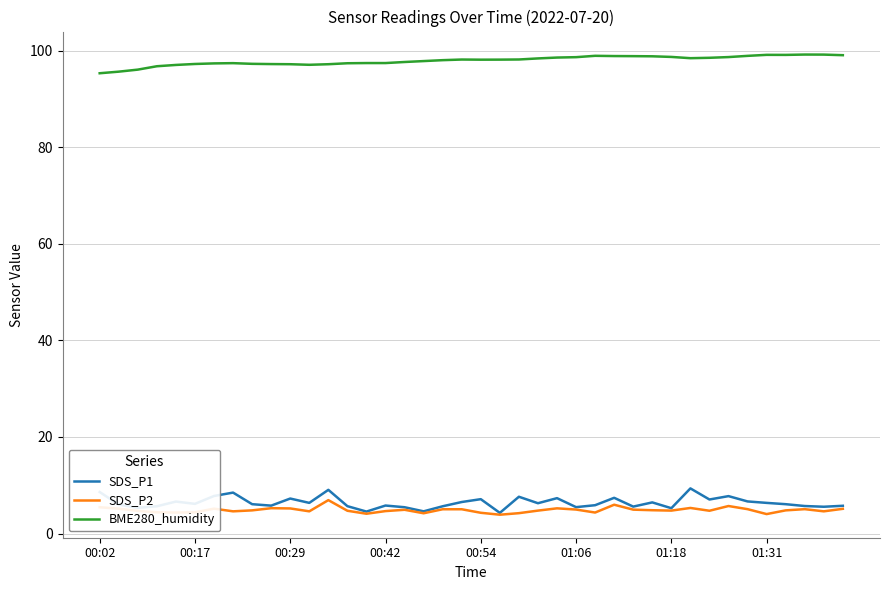

True or false: SDS_P2 and BME280_humidity intersect in this chart.

False